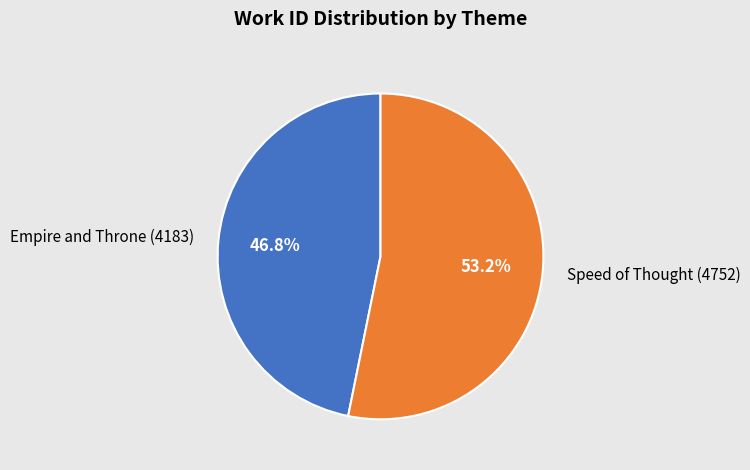

Rank the categories by value from lowest to highest.

Empire and Throne (4183), Speed of Thought (4752)